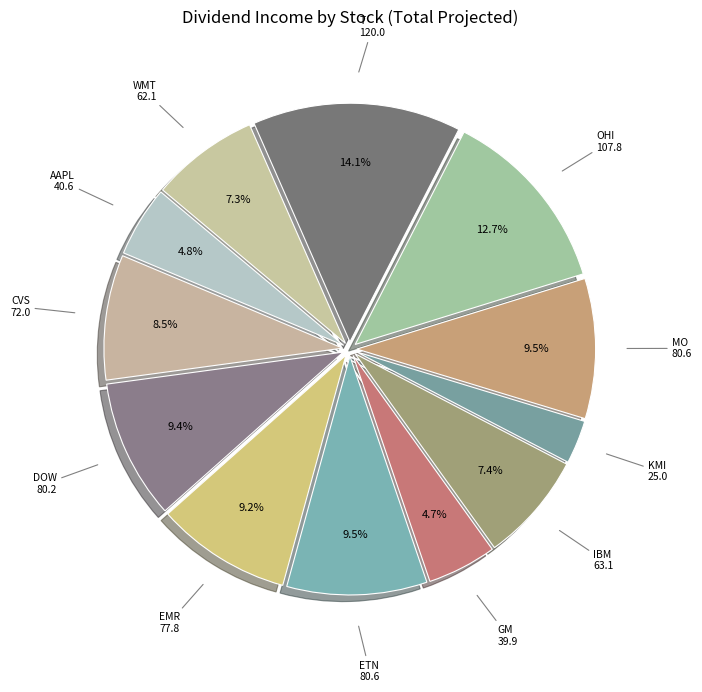

How many slices are in this pie chart?

12